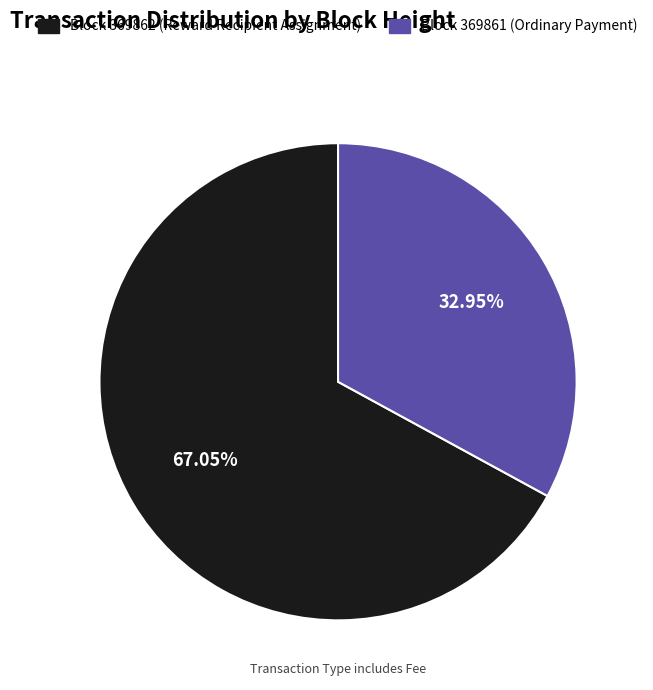

Is there a majority slice in this chart?

Yes